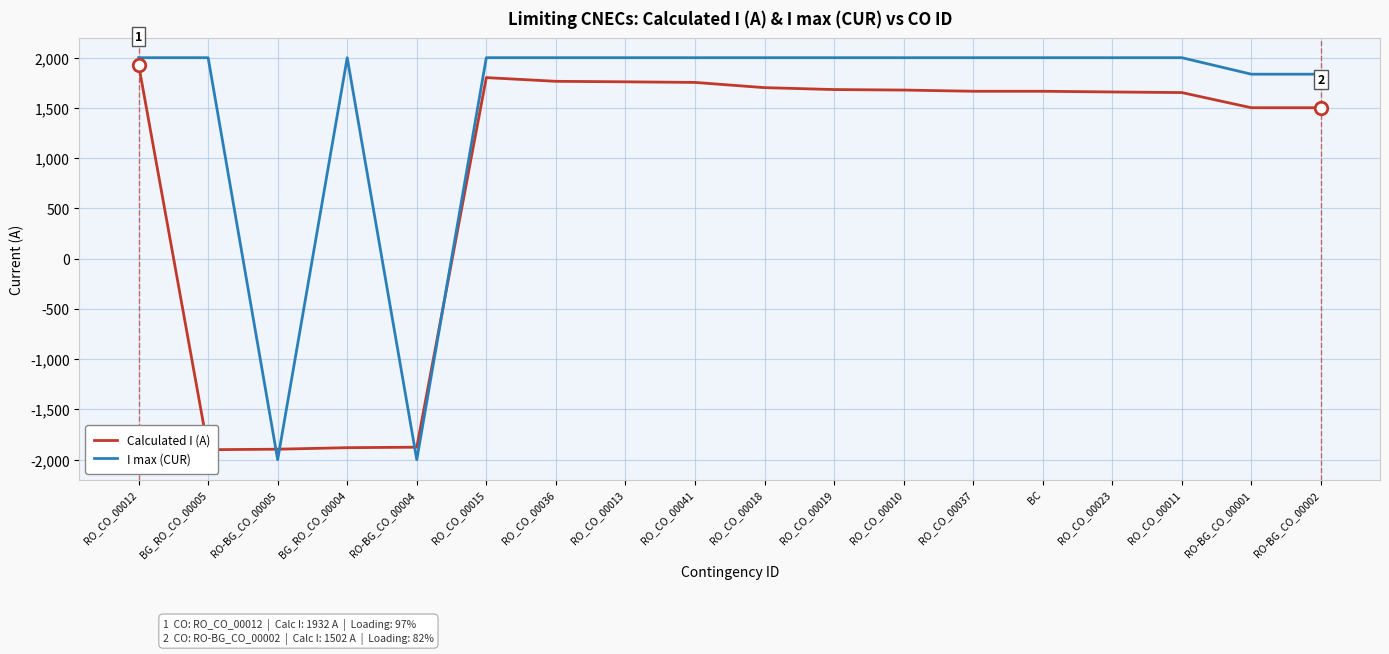

How many data points in Calculated I (A) are above 1666?

8